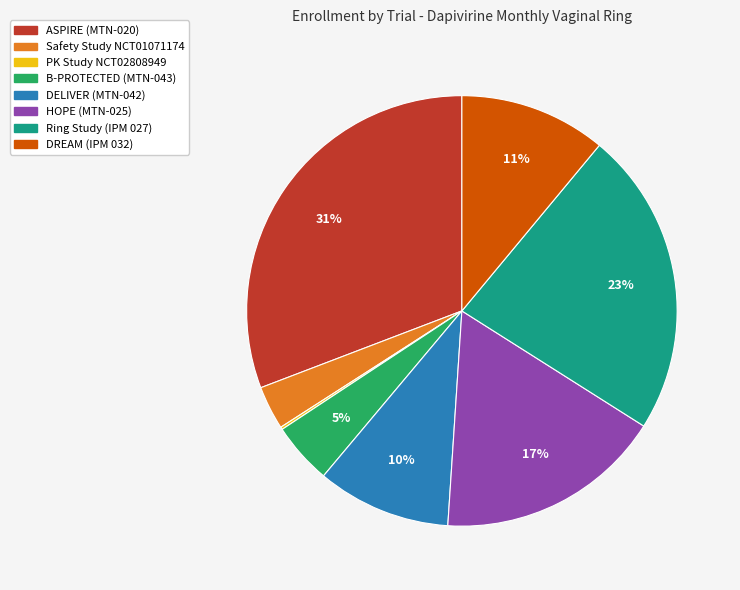

What percentage is the DELIVER (MTN-042) slice, to the nearest percent?

10%